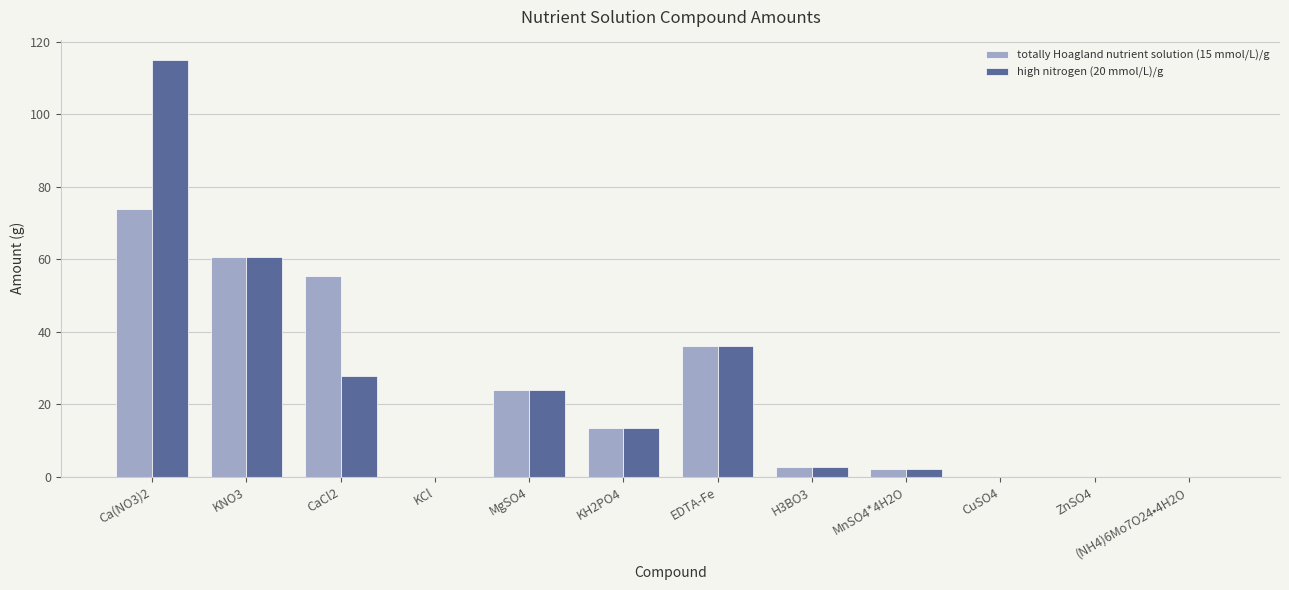

Is it true that totally Hoagland nutrient solution (15 mmol/L)/g equals 9.0 at MgSO4?

False